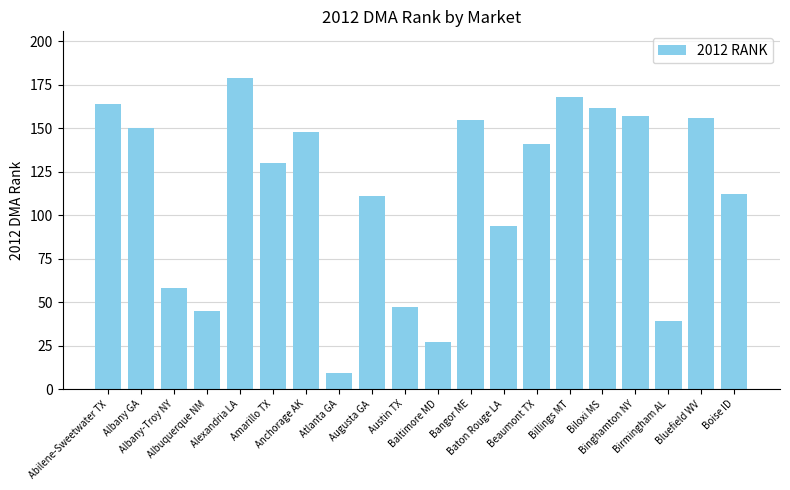

What is the sum of all values?

2252